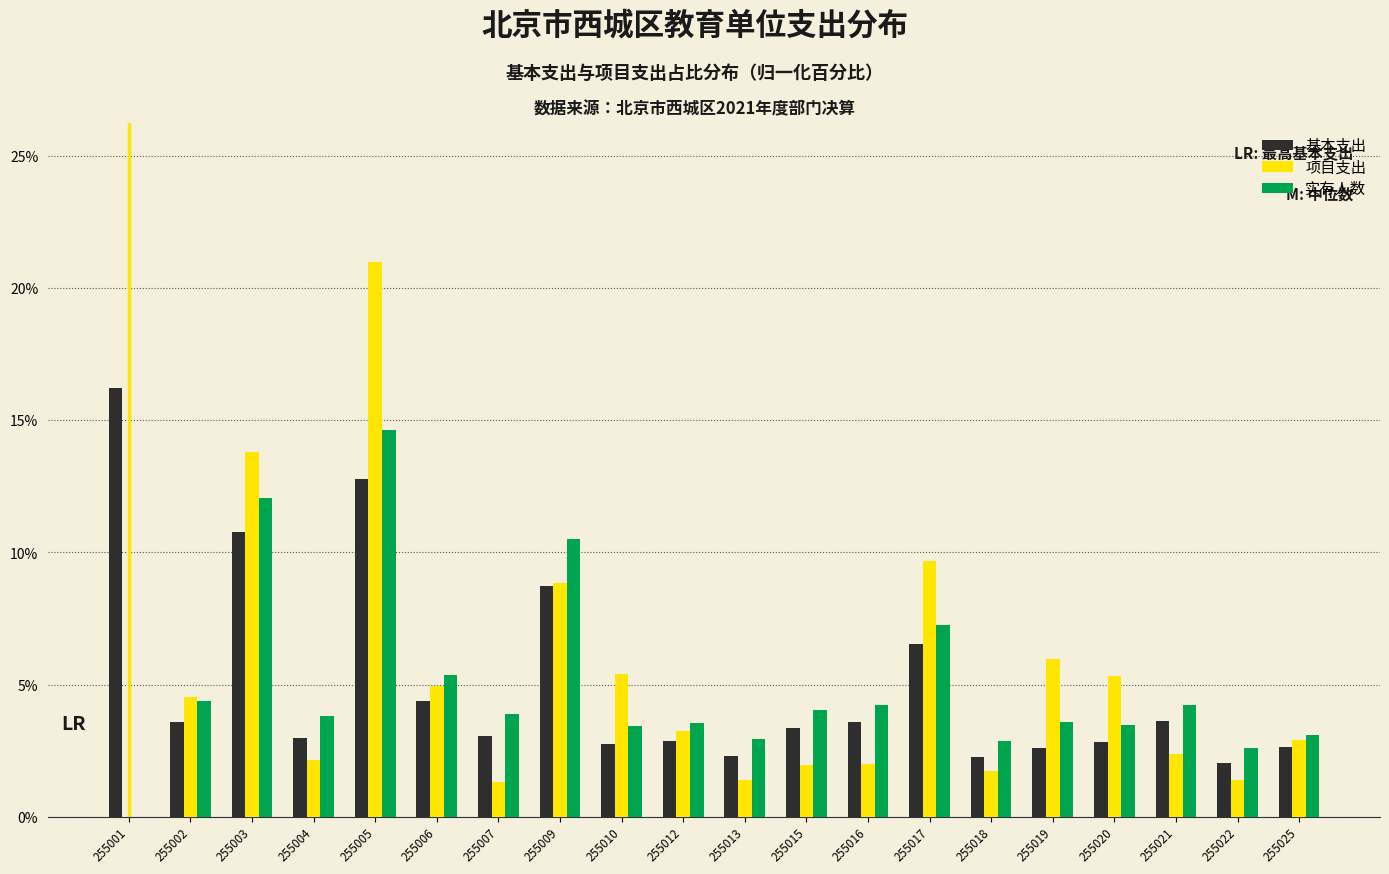

What is the sum of all 实有人数 values?

100.0